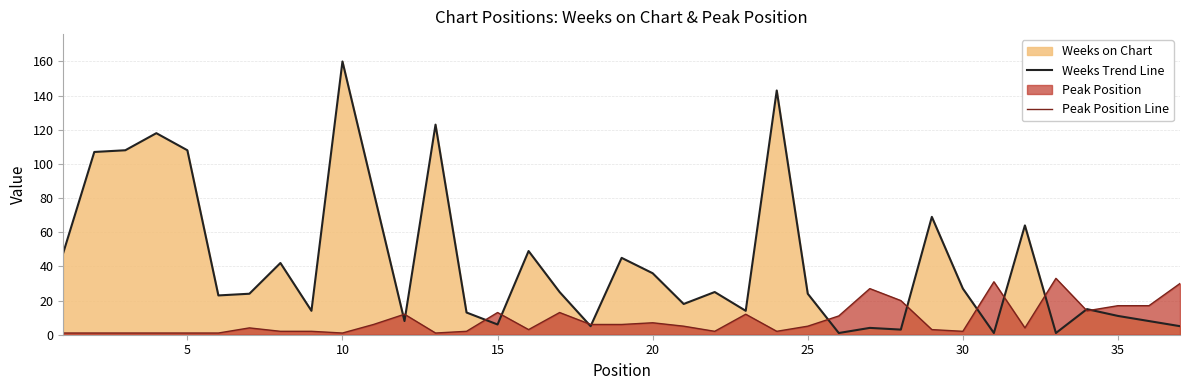

Which category has the highest value in the Weeks Trend Line series?

10